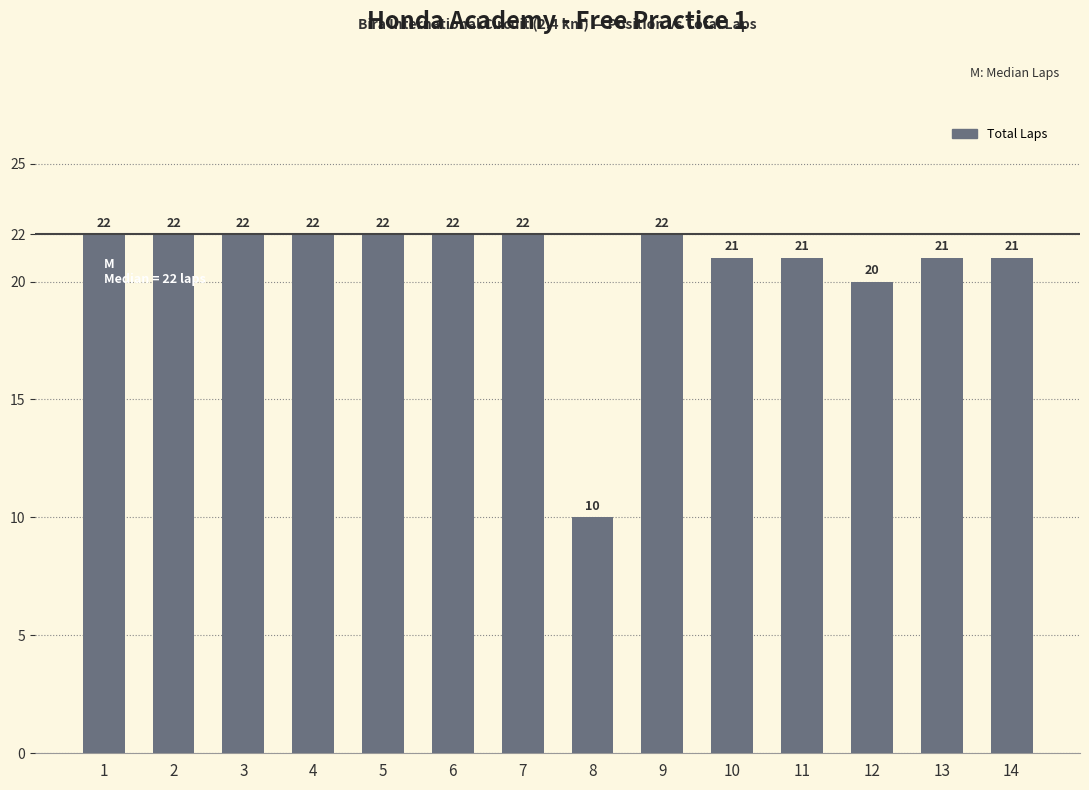

The value at 11 is 21. True or false?

True